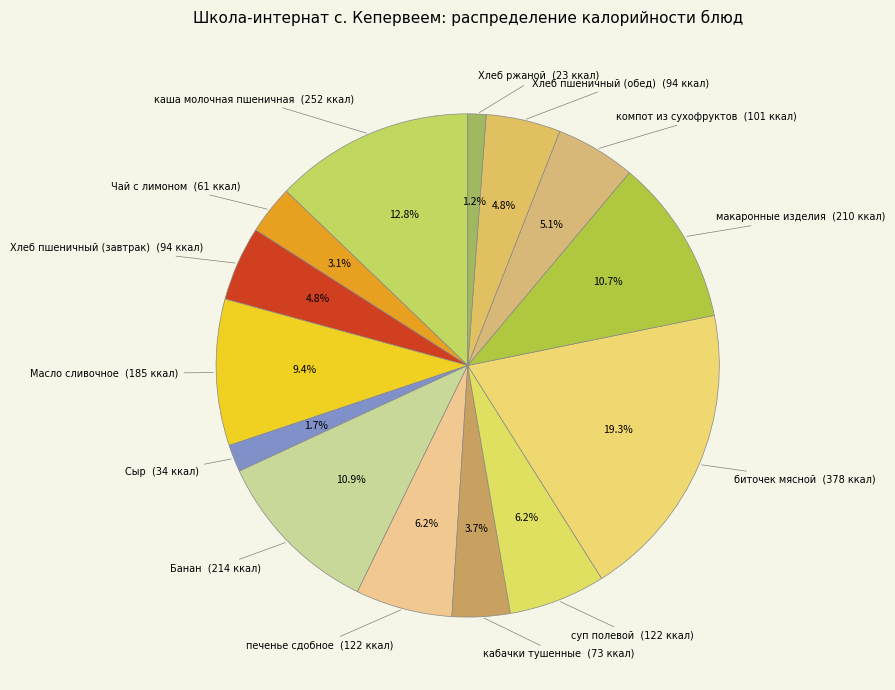

To the nearest percent, what is the average slice percentage?

7%